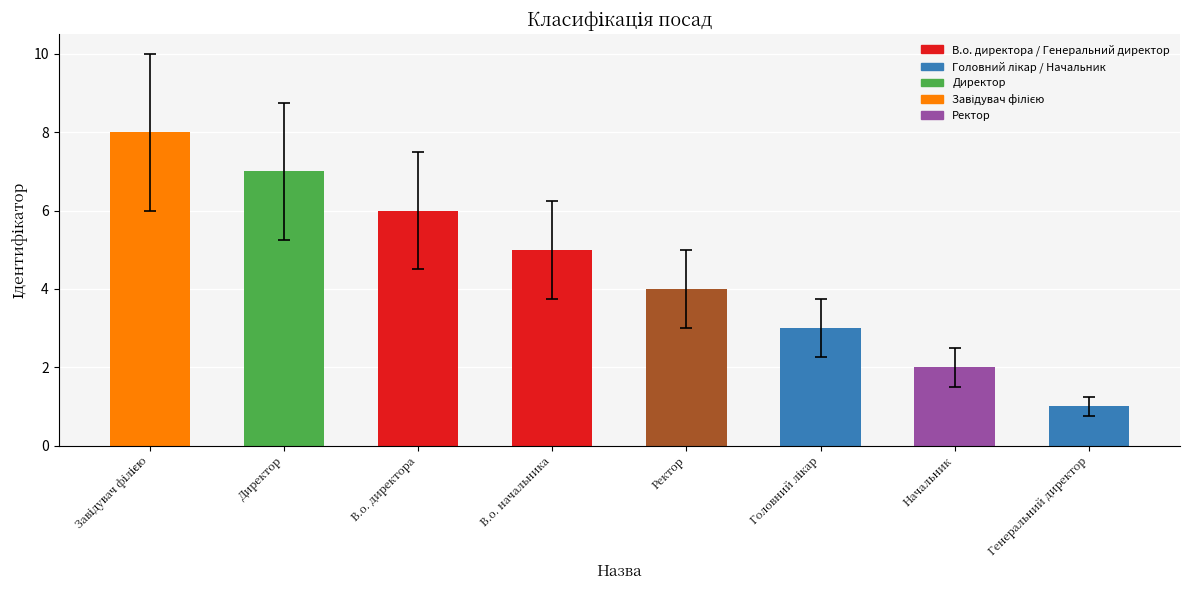

What is the difference between the second highest and second lowest values?

5